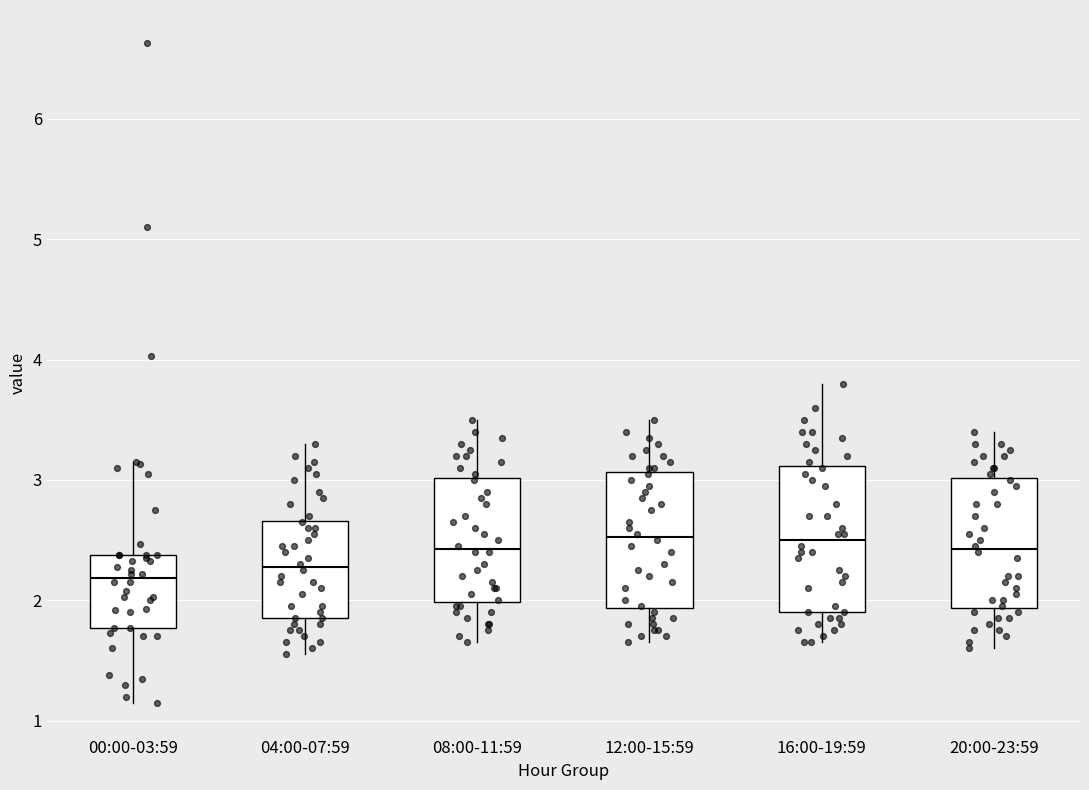

Reading left to right, transcribe this box plot: for each box, give where its median line is, the range the box spans, and where its two whiskers end, as read against the y-axis. The values are not printed on the chart, so give them approximately, as read against the axis.

00:00-03:59: median 2.2, box 1.8 to 2.4, whiskers 1.2 to 3.2
04:00-07:59: median 2.3, box 1.9 to 2.7, whiskers 1.6 to 3.3
08:00-11:59: median 2.4, box 2.0 to 3.0, whiskers 1.7 to 3.5
12:00-15:59: median 2.5, box 1.9 to 3.1, whiskers 1.7 to 3.5
16:00-19:59: median 2.5, box 1.9 to 3.1, whiskers 1.7 to 3.8
20:00-23:59: median 2.4, box 1.9 to 3.0, whiskers 1.6 to 3.4